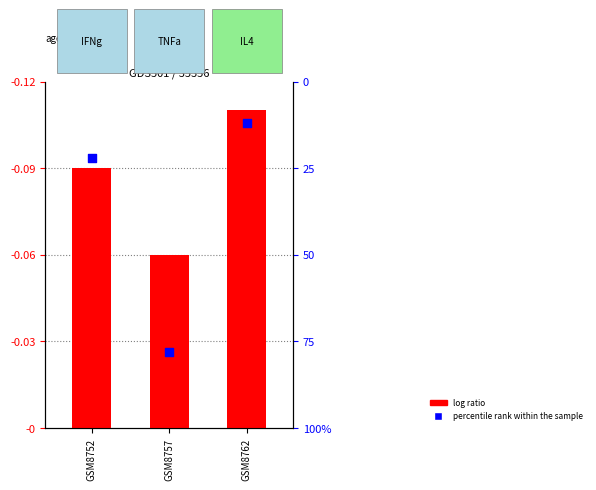

Which series has the largest total across all categories?

percentile rank within the sample